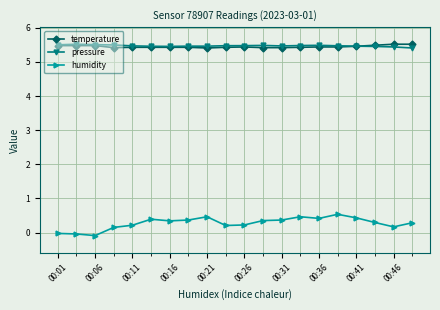

What is the value of the pressure point at the 10th from the left?

5.5